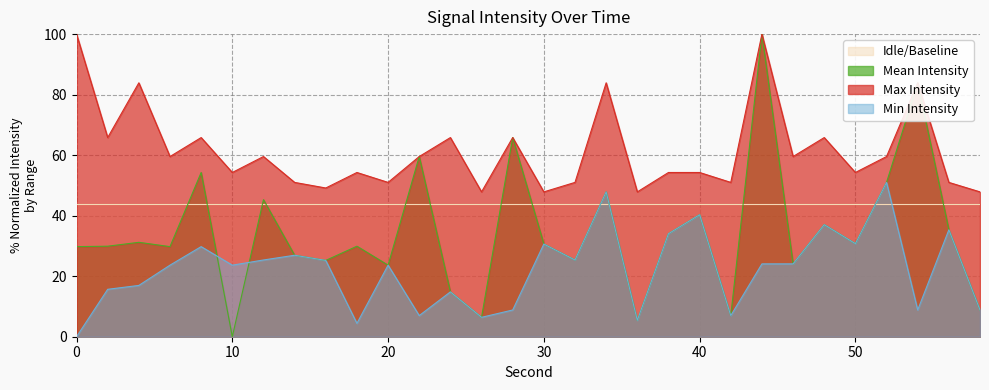

What is the value of the Min Intensity point at the 26th from the left?

30.8